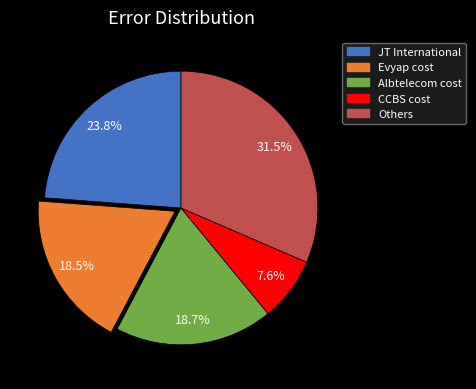

Is there any slice that represents more than half of the pie?

No